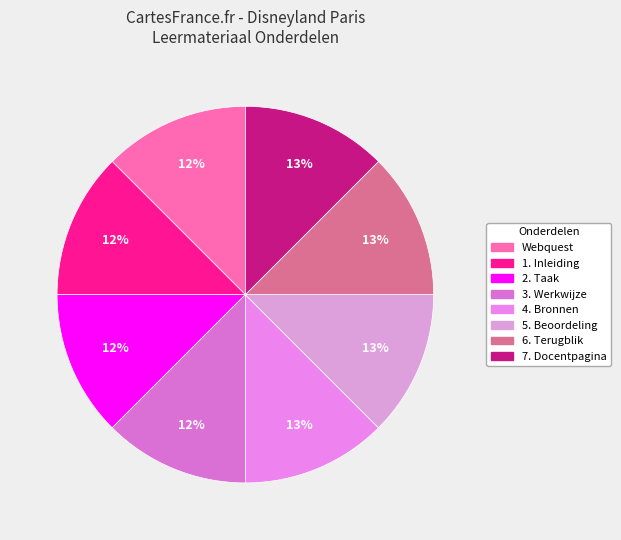

Combined, what portion of the pie is 2. Taak and 3. Werkwijze?

25.0%